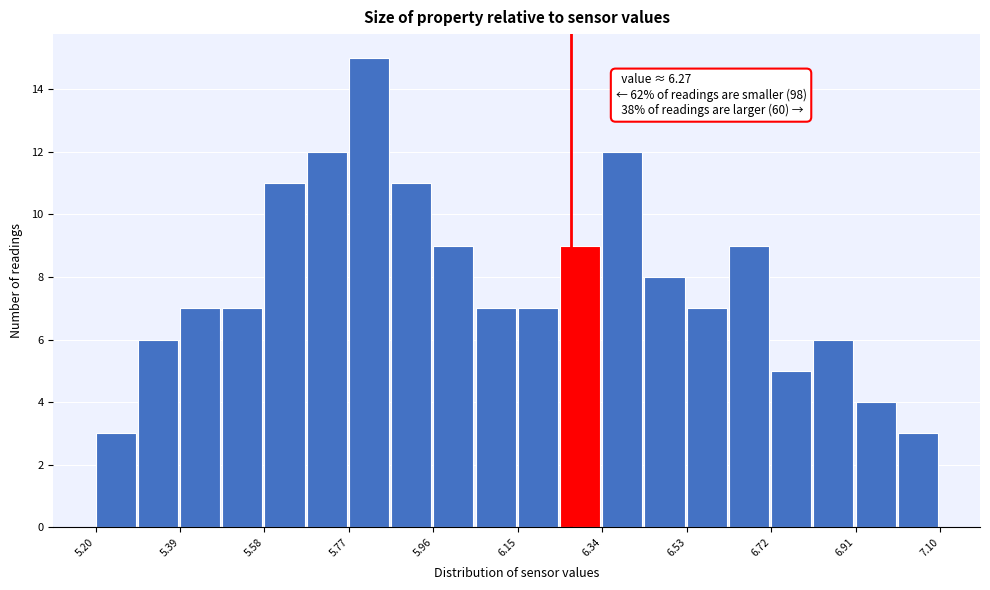

Over which range of the x-axis is the bar tallest?

5.770 to 5.865